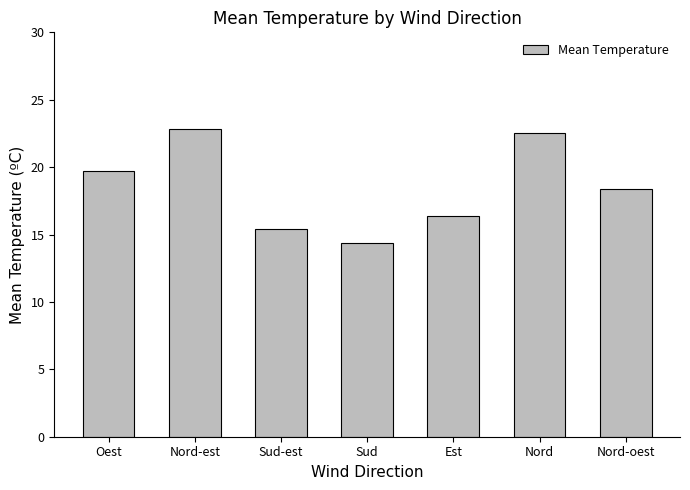

What value does the data have at Nord-oest?

18.4